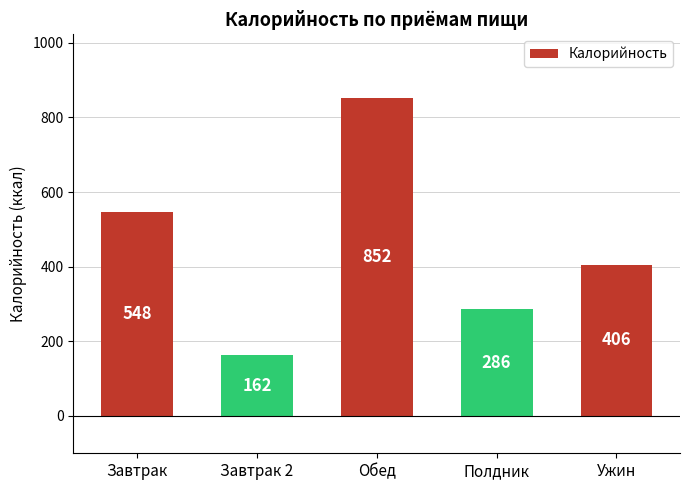

At which label does the data first exceed 405?

Завтрак